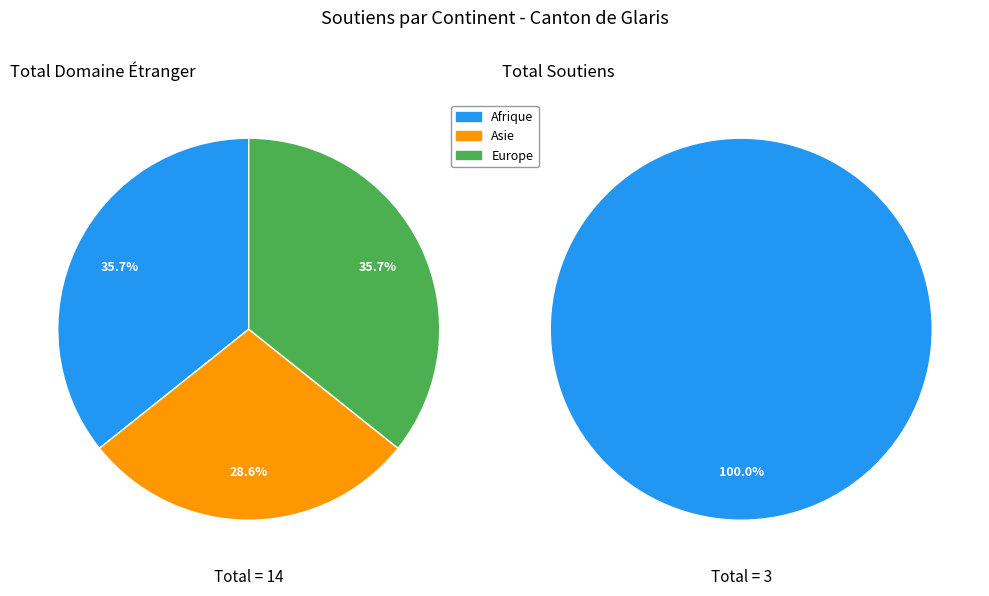

Does Europe represent more than half of the total?

No